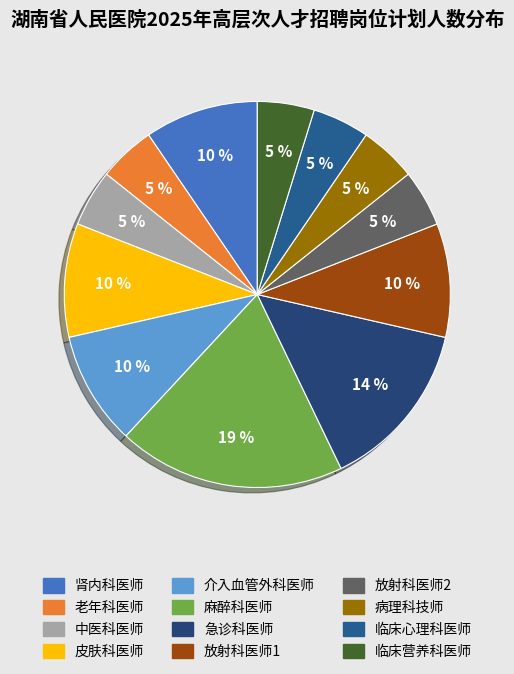

To the nearest percent, what percentage of the pie is 皮肤科医师?

10%